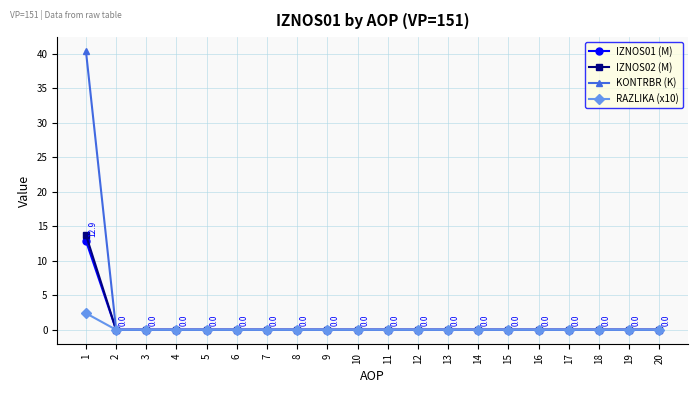

True or false: KONTRBR (K) has a value of 0.0 at 20.

True